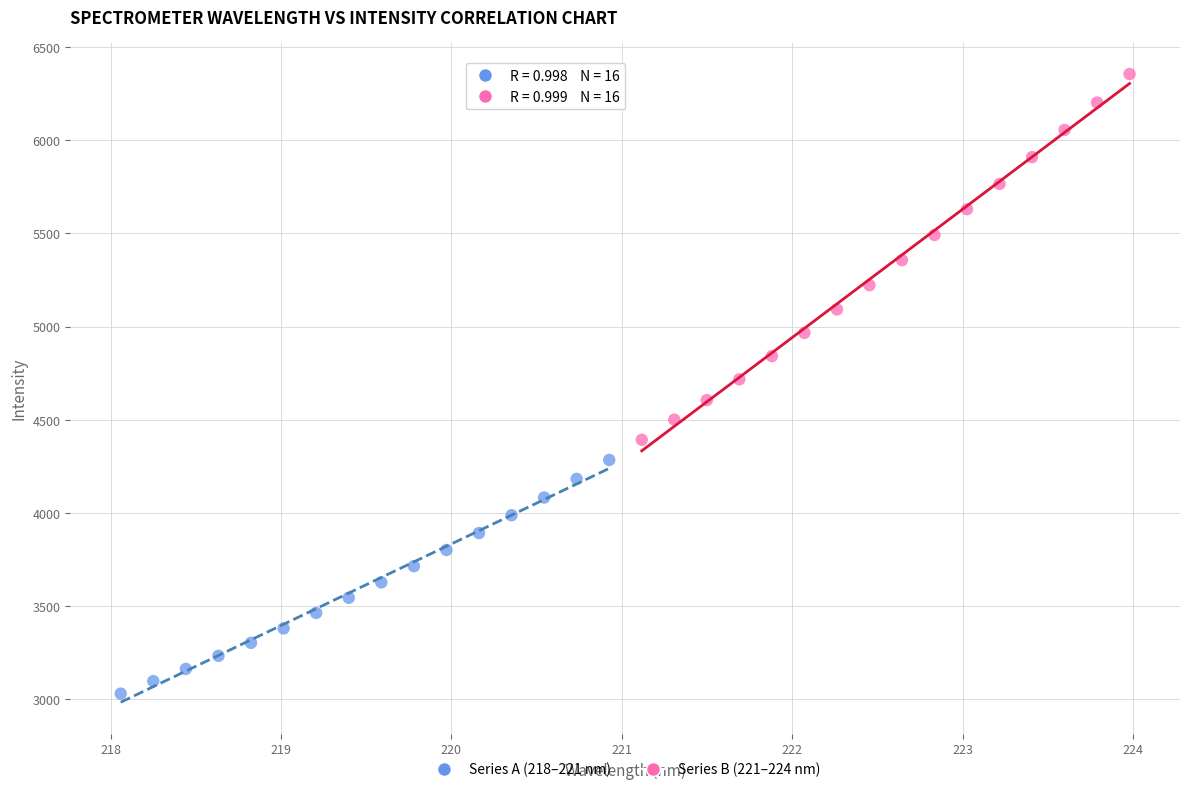

Which series has the widest spread of Y values?

Series B (221–224 nm)